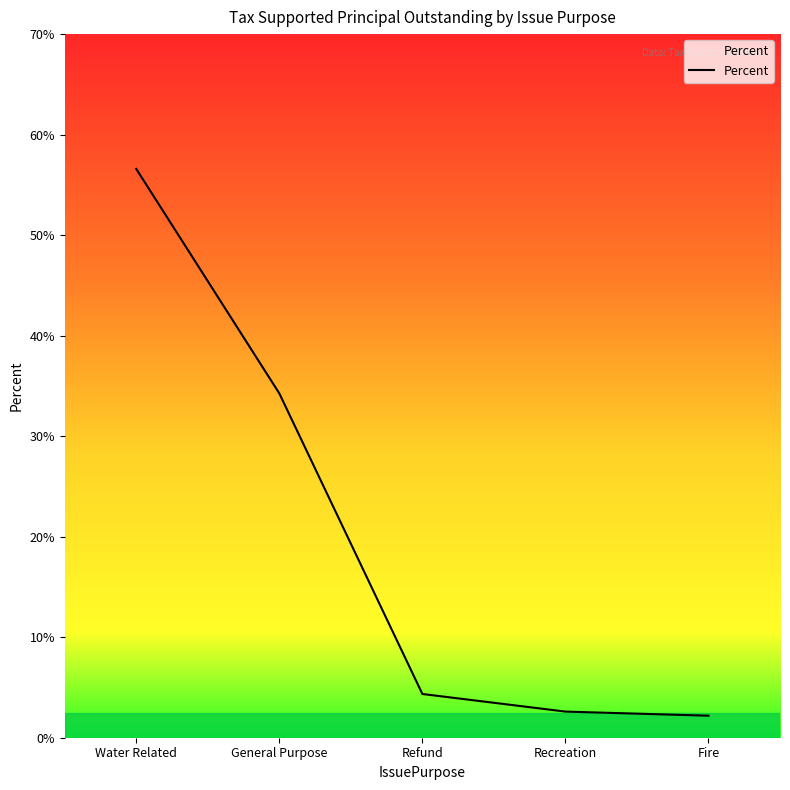

What position from the left is Recreation?

4